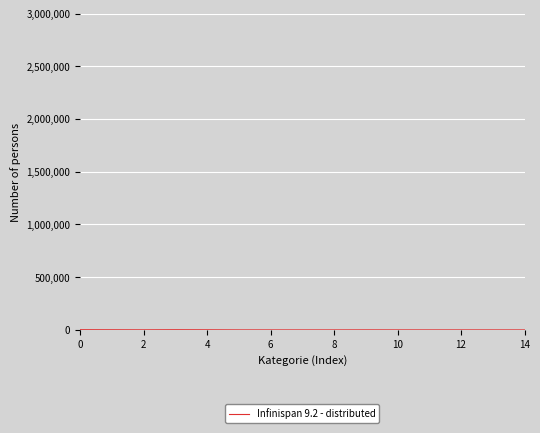

What is the sum of all values?

6665